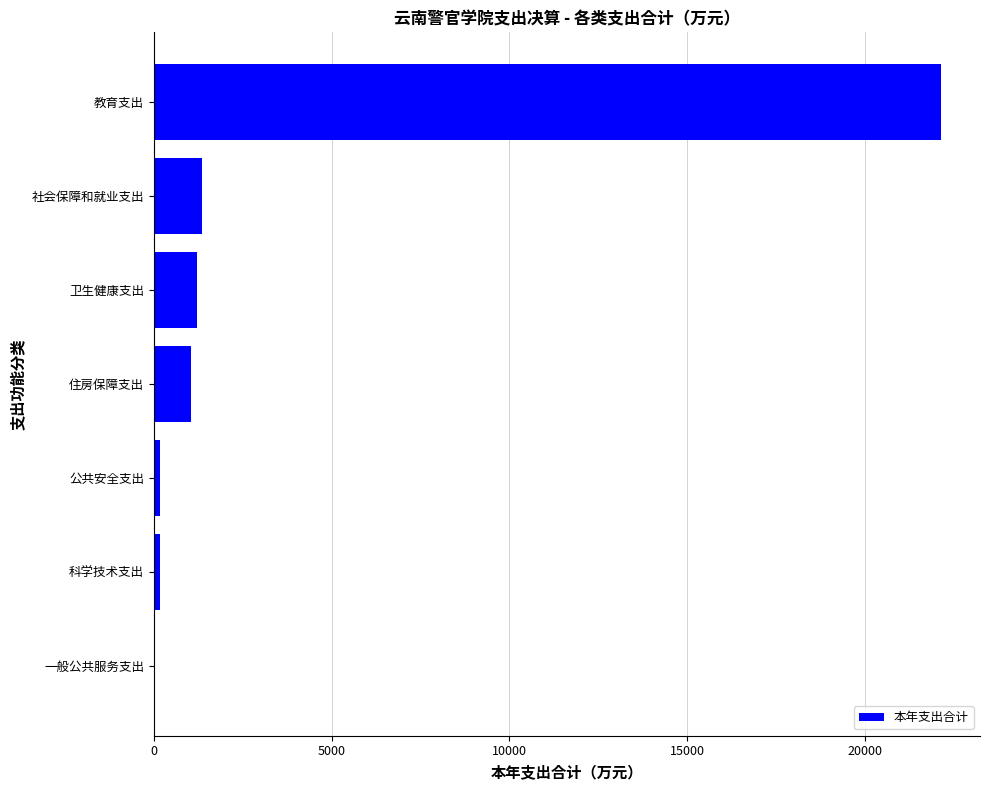

Which label corresponds to the largest value in the chart?

教育支出